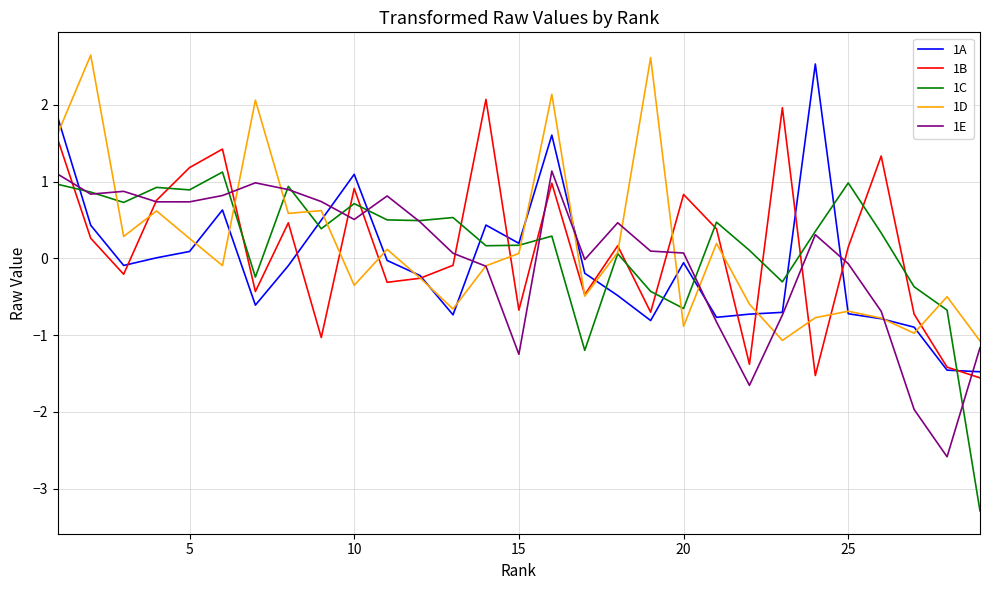

What is the average value of the 1C series?

0.2